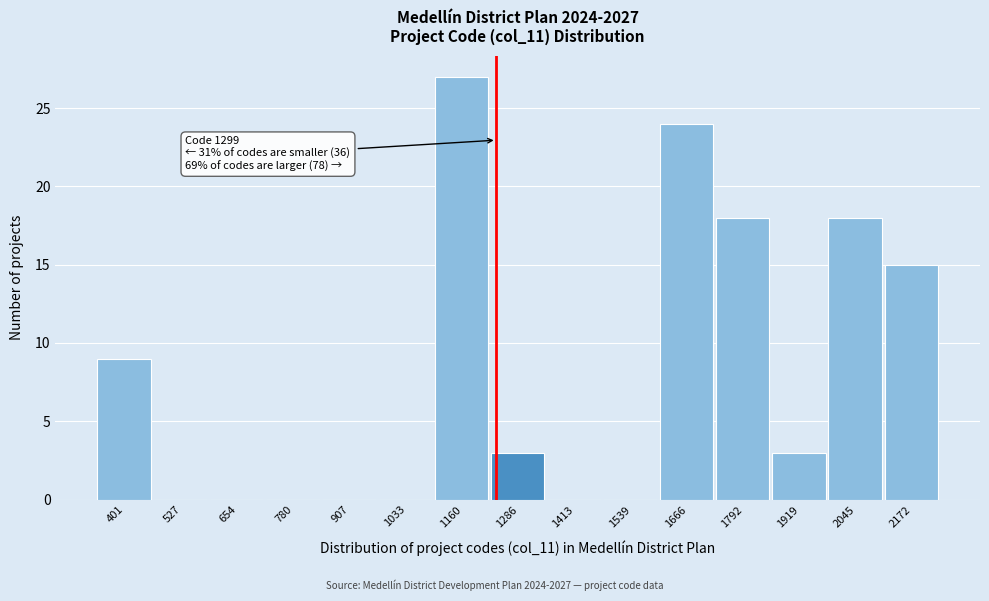

Reading left to right, list all the values displayed in this chart.

401=9	527=0	654=0	780=0	907=0	1033=0	1160=27	1286=3	1413=0	1539=0	1666=24	1792=18	1919=3	2045=18	2172=15